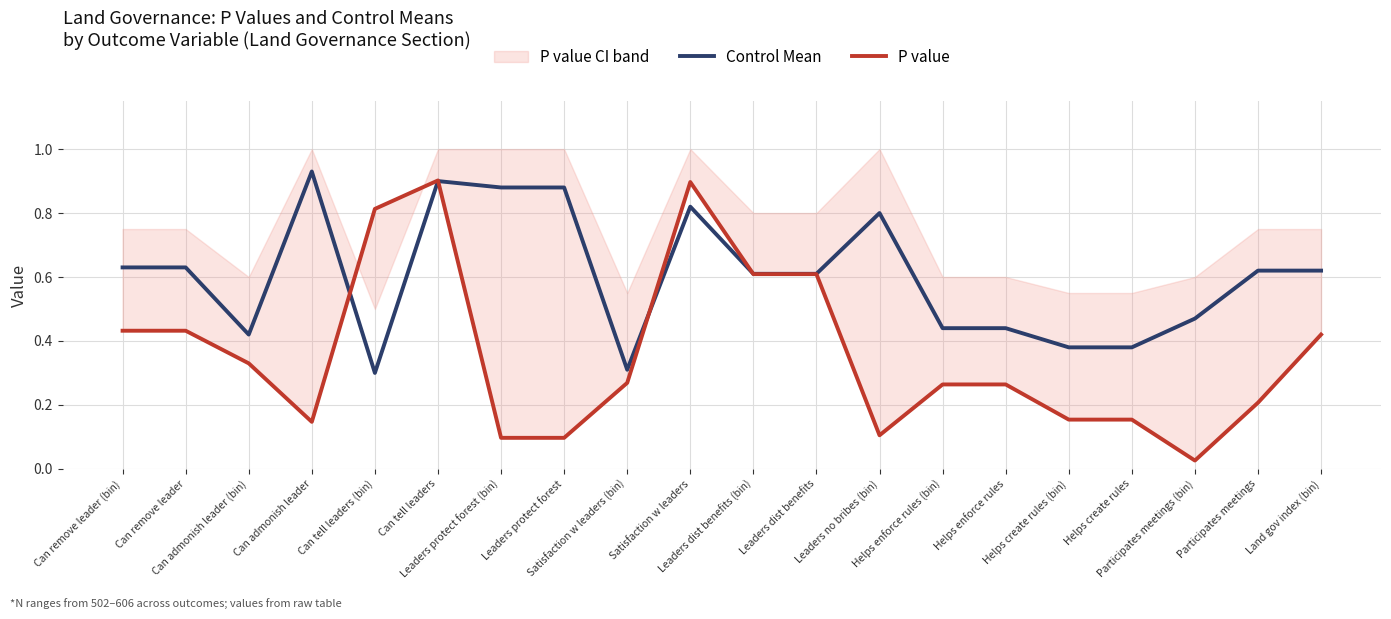

What is the label of the 4th point from the right?

Helps create rules